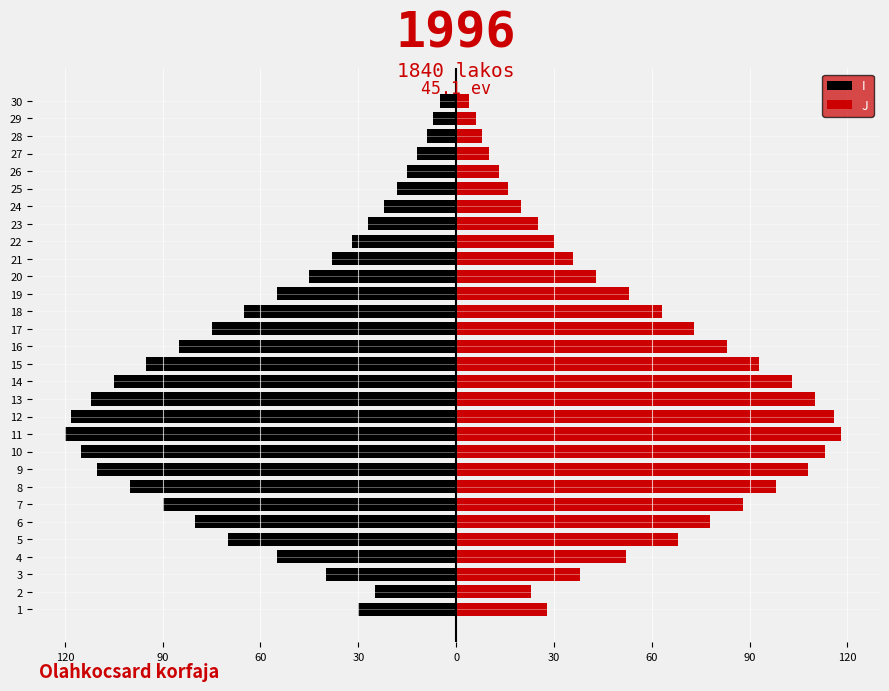

Which has a higher value, 30 or 5?

30